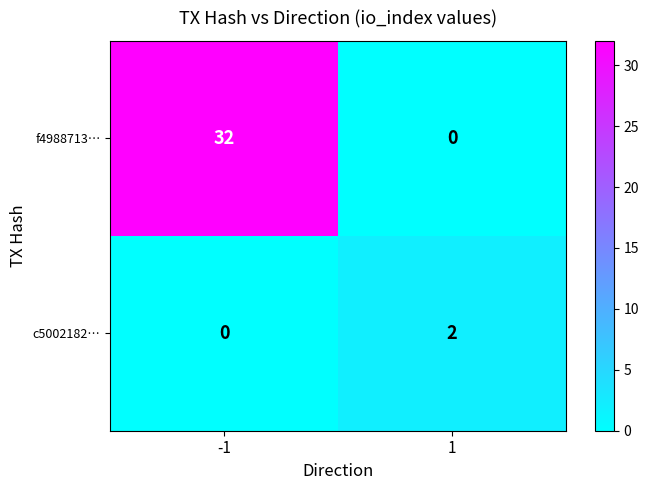

Which series has the largest total across all categories?

f4988713…